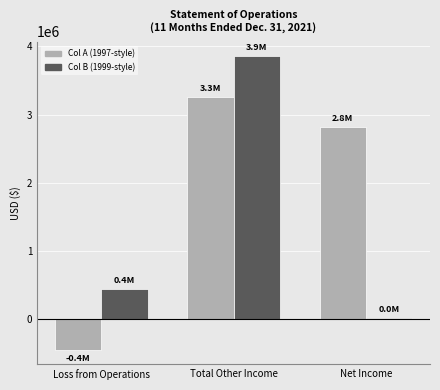

What is the total value across all series at Total Other Income?

7112477